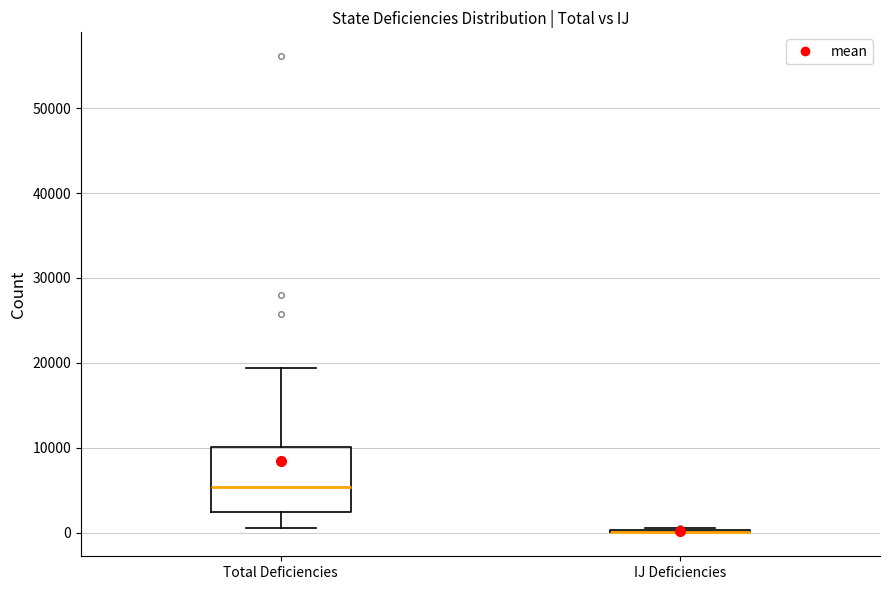

Where does the upper whisker of the box for Total Deficiencies end on the y-axis? The values are not printed on the chart, so give them approximately, as read against the axis.

19000